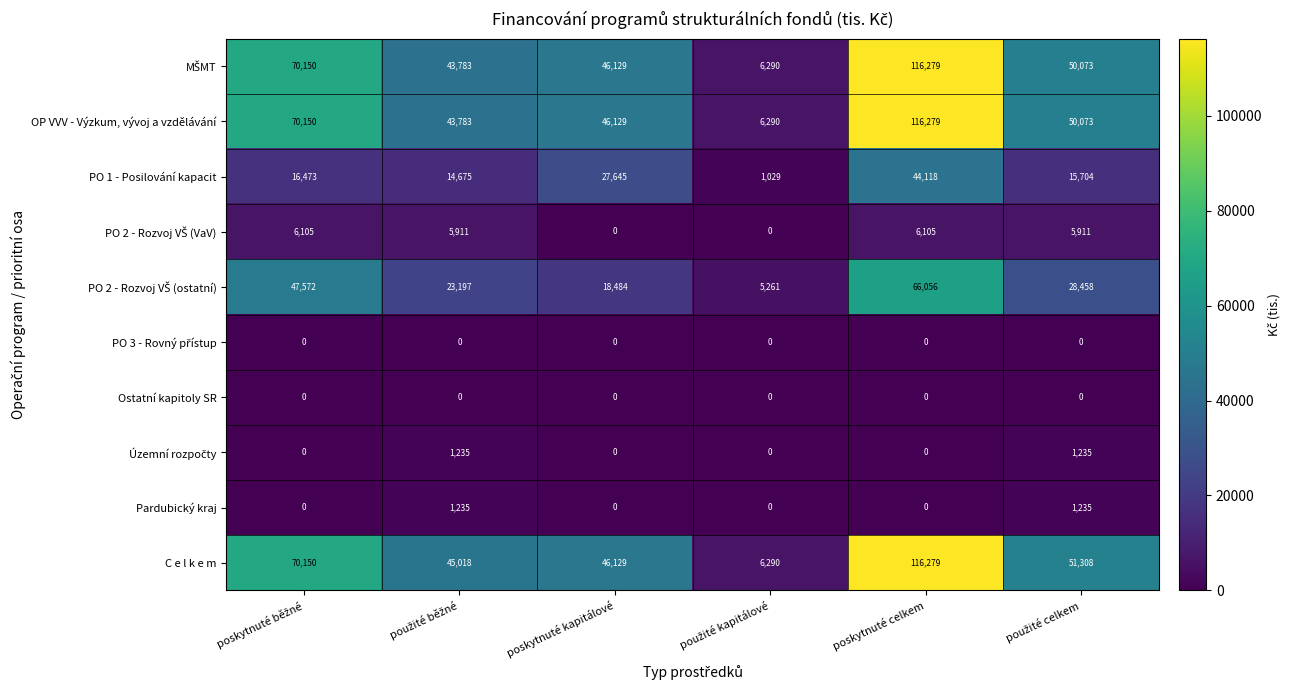

What is the spread (max minus min) of values at poskytnuté celkem?

116279